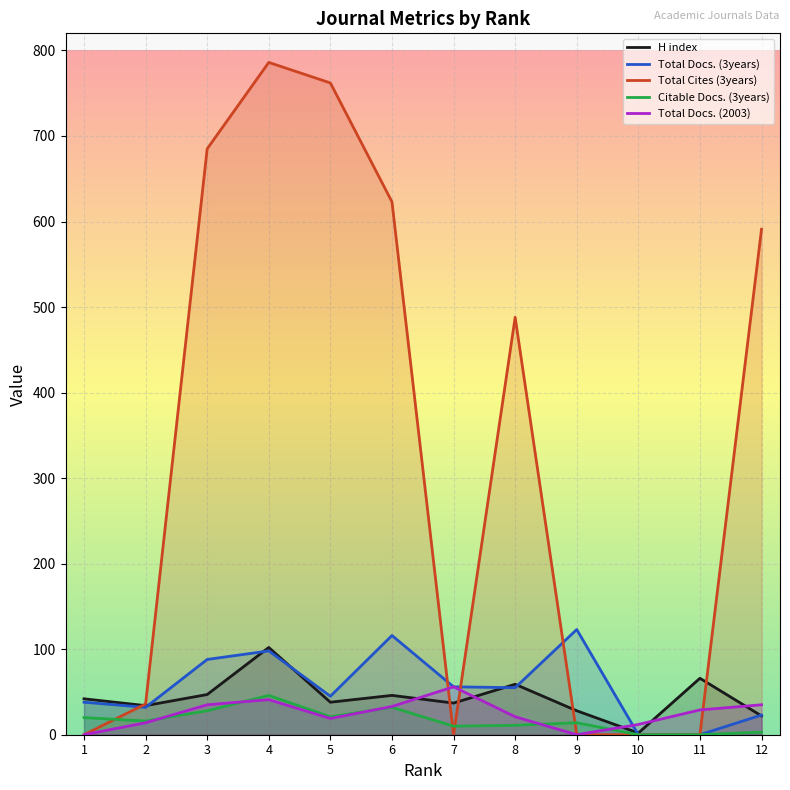

Which series has the largest total across all categories?

Total Cites (3years)